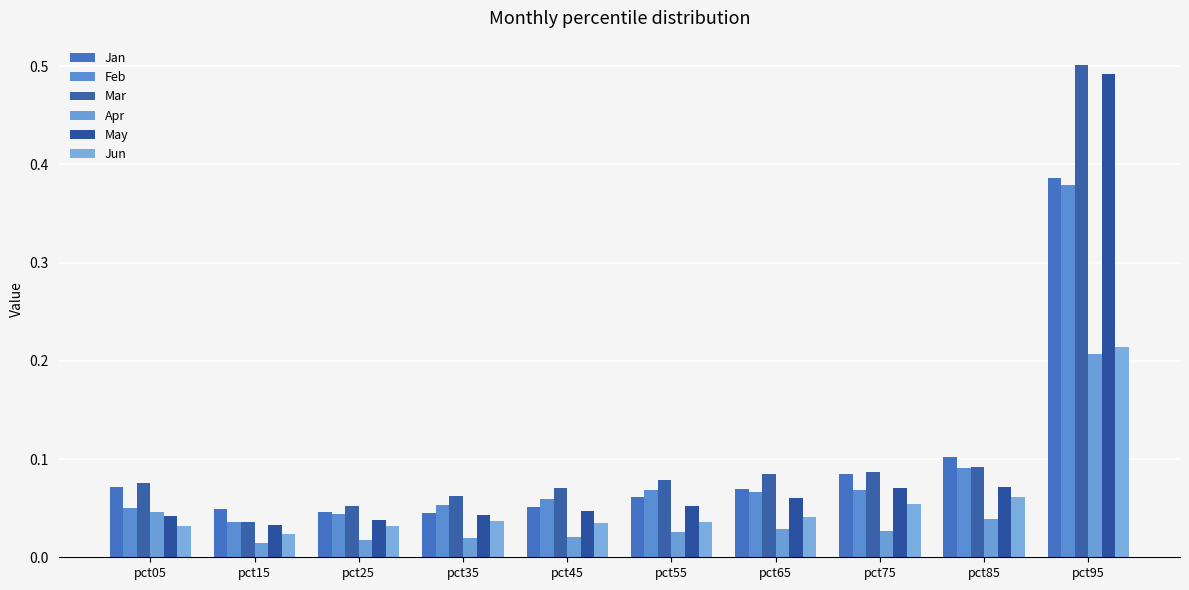

How many series are shown in this chart?

6